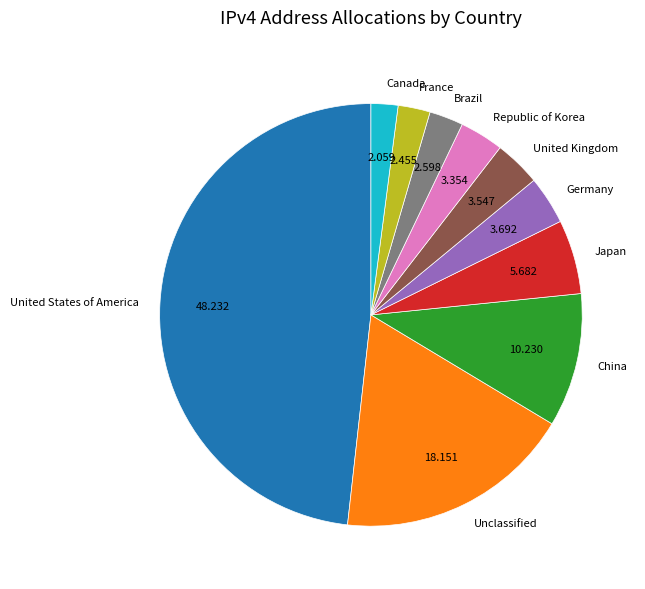

Between Canada and United Kingdom, which is larger?

United Kingdom